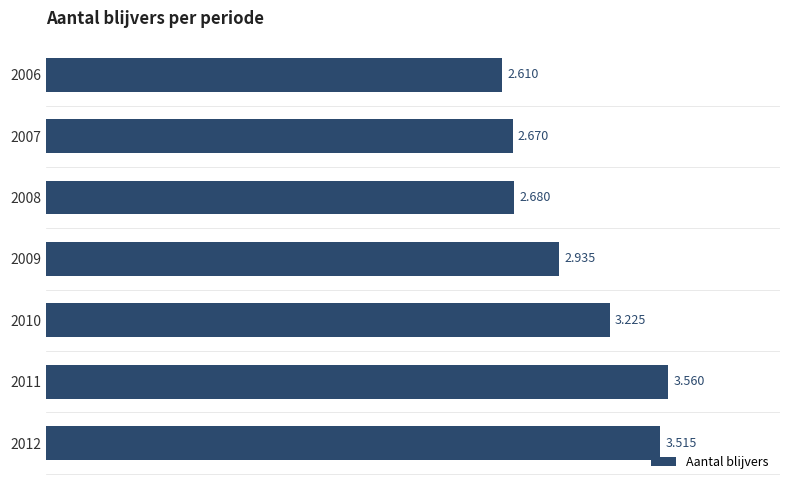

Does the chart contain any negative values?

No